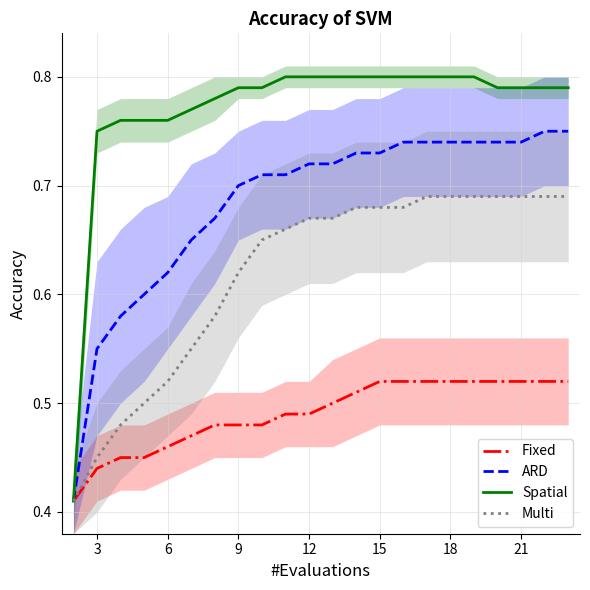

At how many categories does at least one series exceed 0?

22